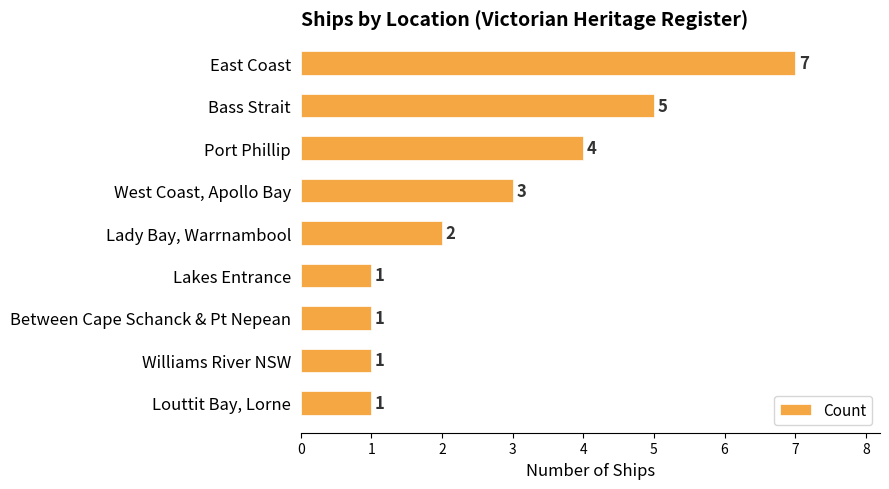

What is the sum of all values?

25